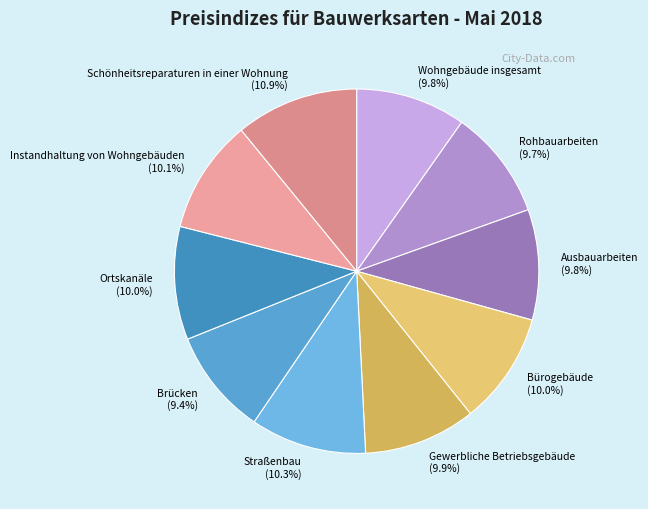

How many segments does this pie chart have?

10